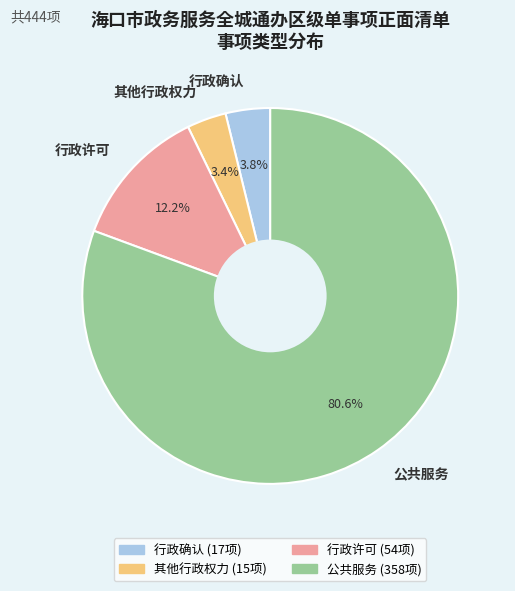

Which category accounts for the majority?

公共服务